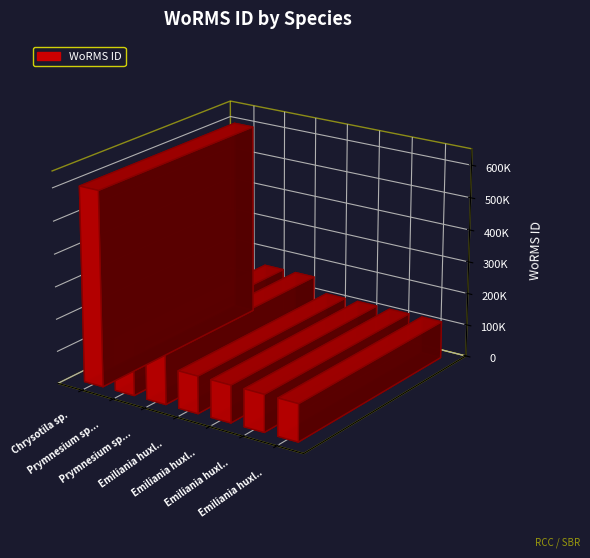

How many series are shown in this chart?

1